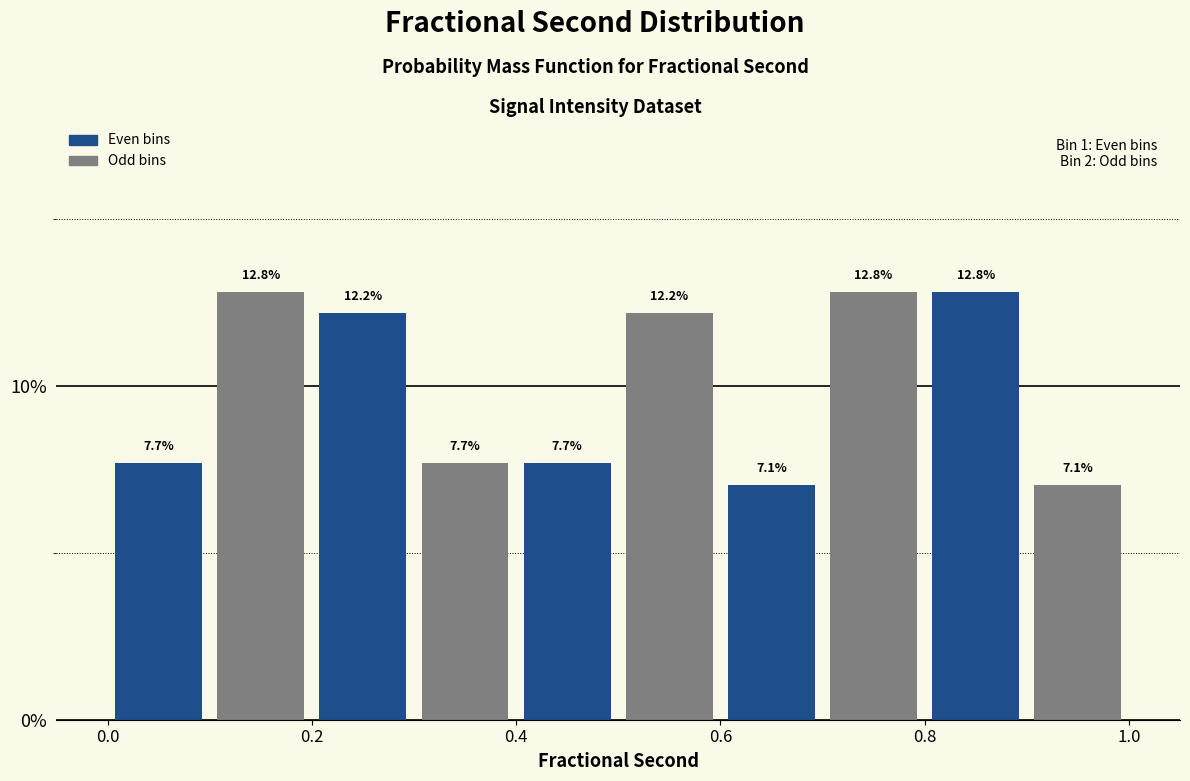

Reading left to right, list every bar in this chart as the range it spans on the x-axis followed by its height.

0.0 to 0.1: 7.7
0.1 to 0.2: 12.8
0.2 to 0.3: 12.2
0.3 to 0.4: 7.7
0.4 to 0.5: 7.7
0.5 to 0.6: 12.2
0.6 to 0.7: 7.1
0.7 to 0.8: 12.8
0.8 to 0.9: 12.8
0.9 to 1.0: 7.1